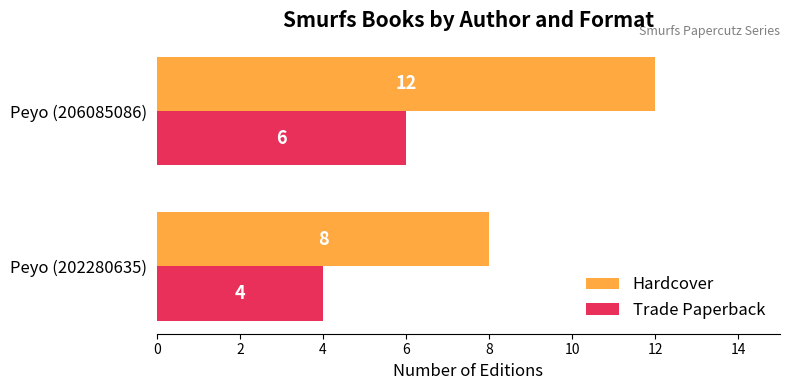

Rank the series by their maximum value, from highest to lowest.

Hardcover, Trade Paperback